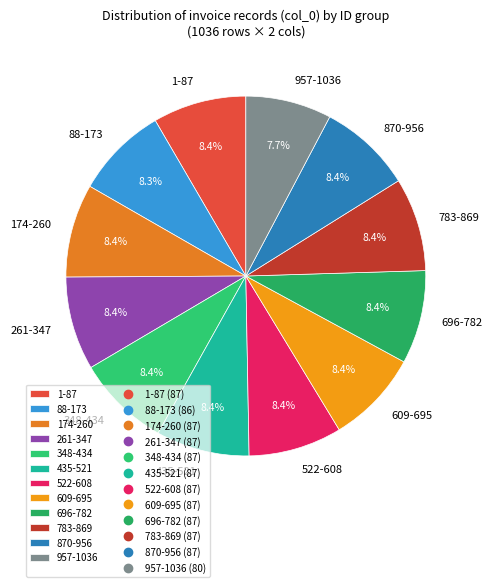

Does any single category account for the majority?

No